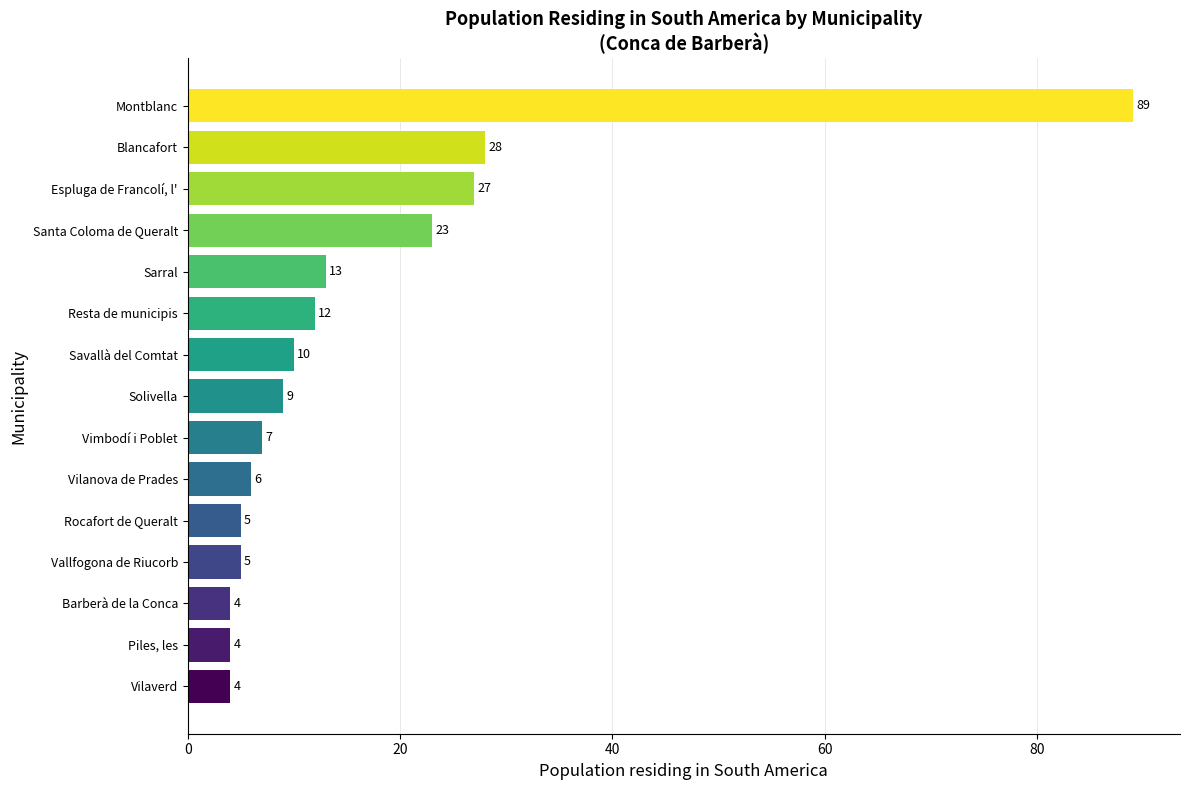

What is the average value?

16